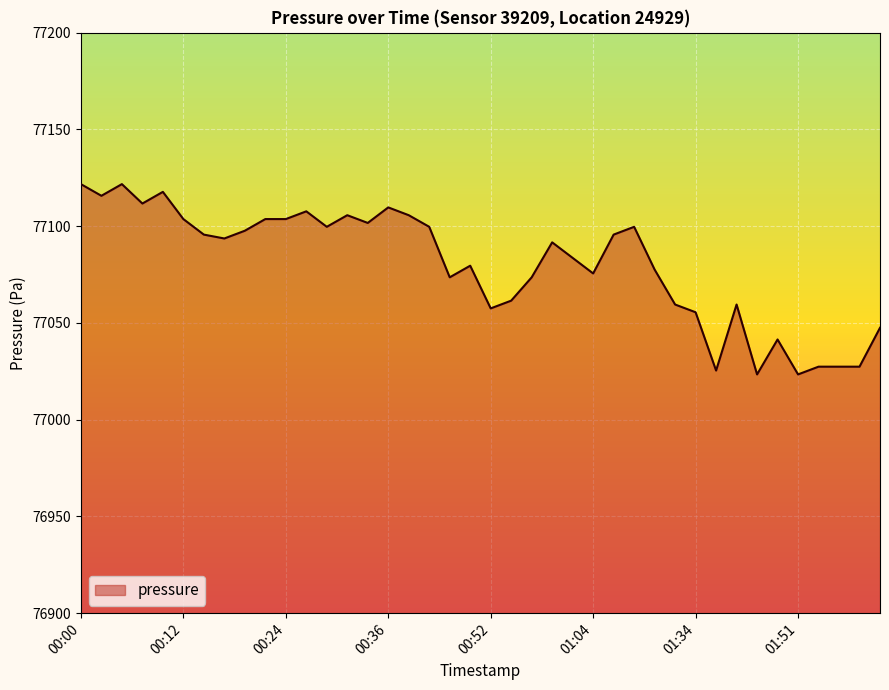

What is the minimum value shown in the chart?

77023.4